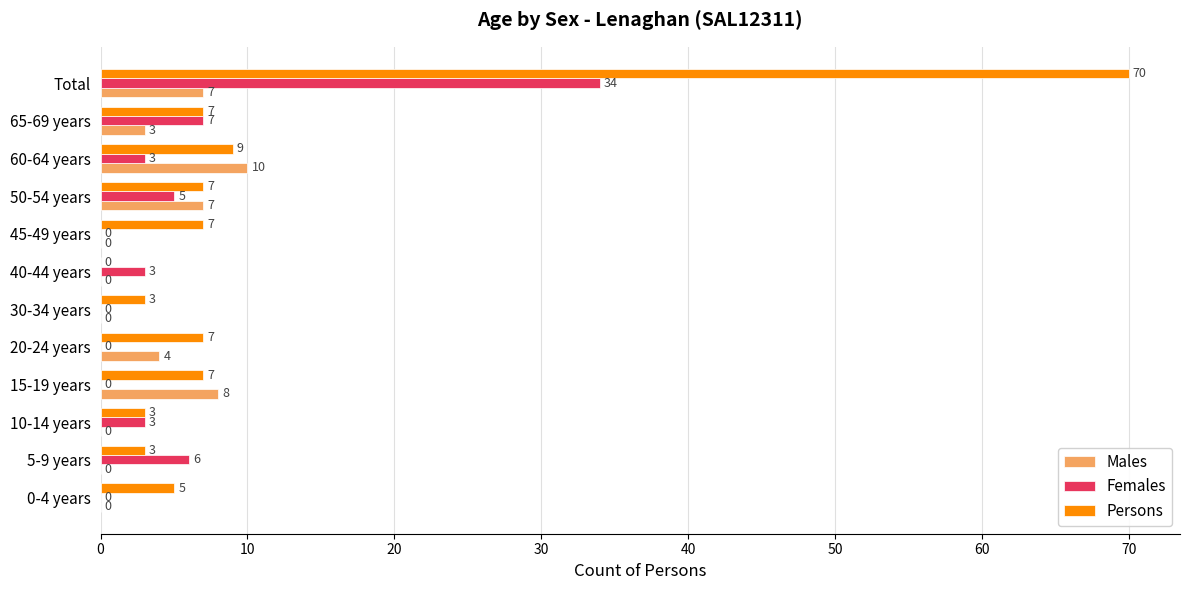

How many categories are shown in the chart?

12